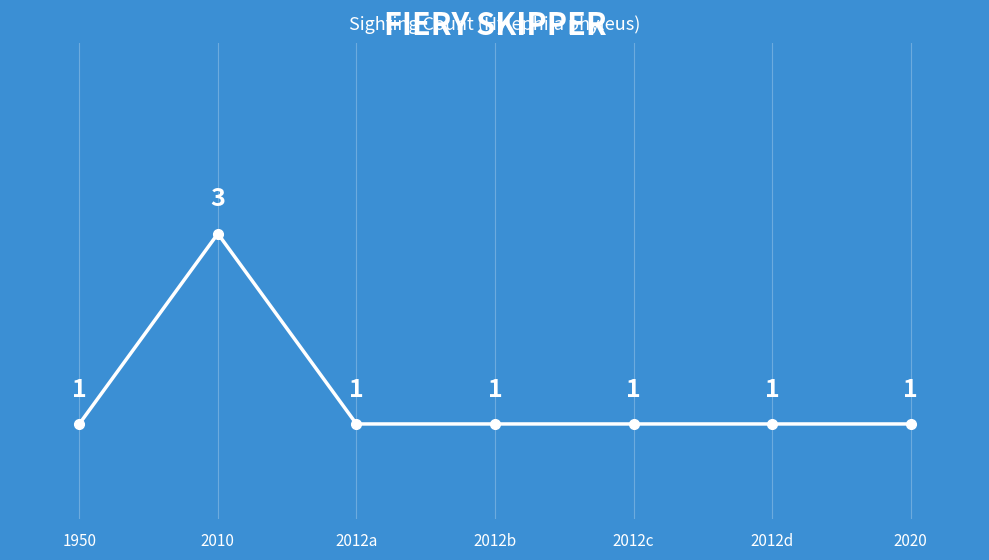

How many data points does each series have?

7